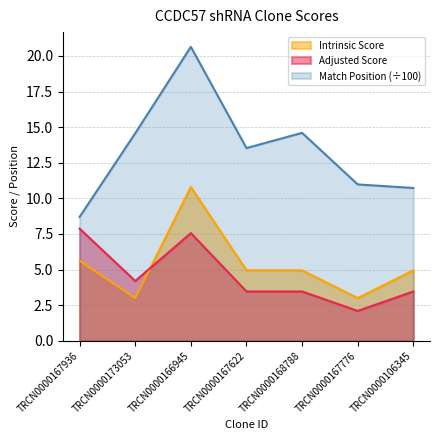

What is the difference between the second highest and second lowest values in the Adjusted Score series?

4.1